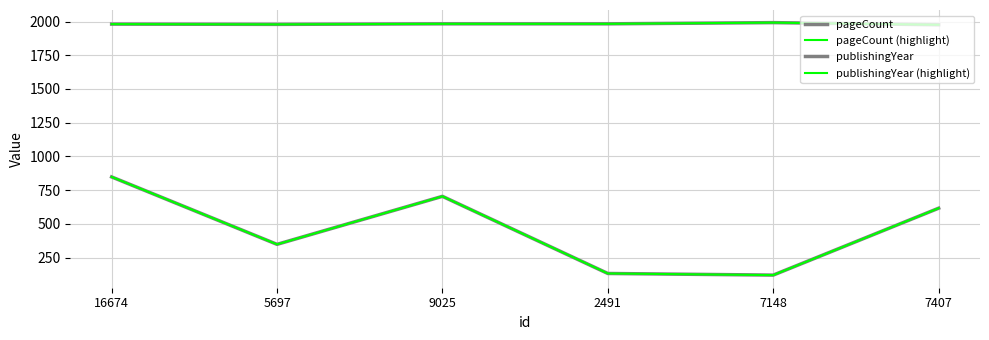

Does the chart have visible grid lines?

Yes